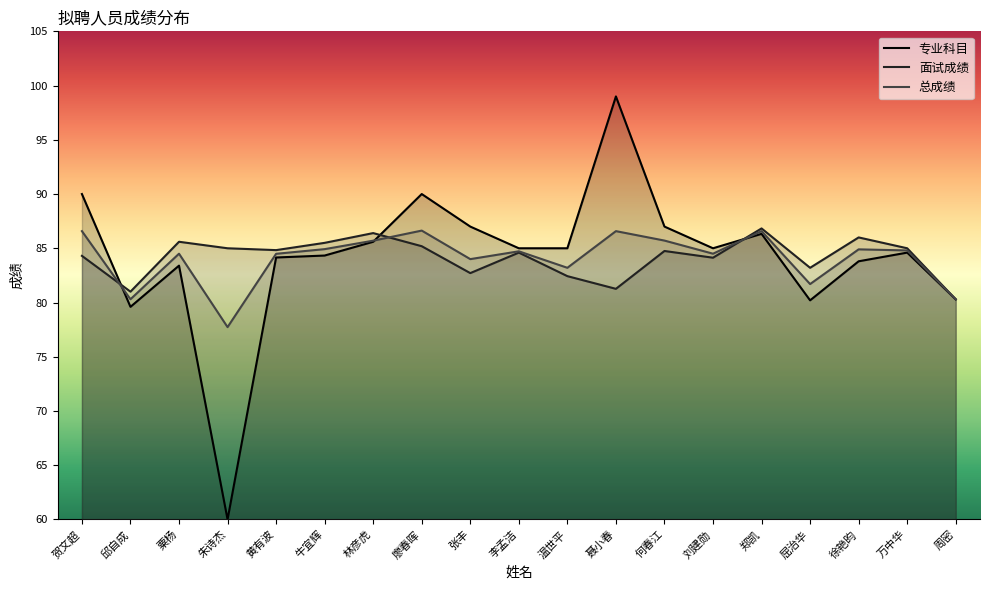

What is the average value of the 专业科目 series?

84.2